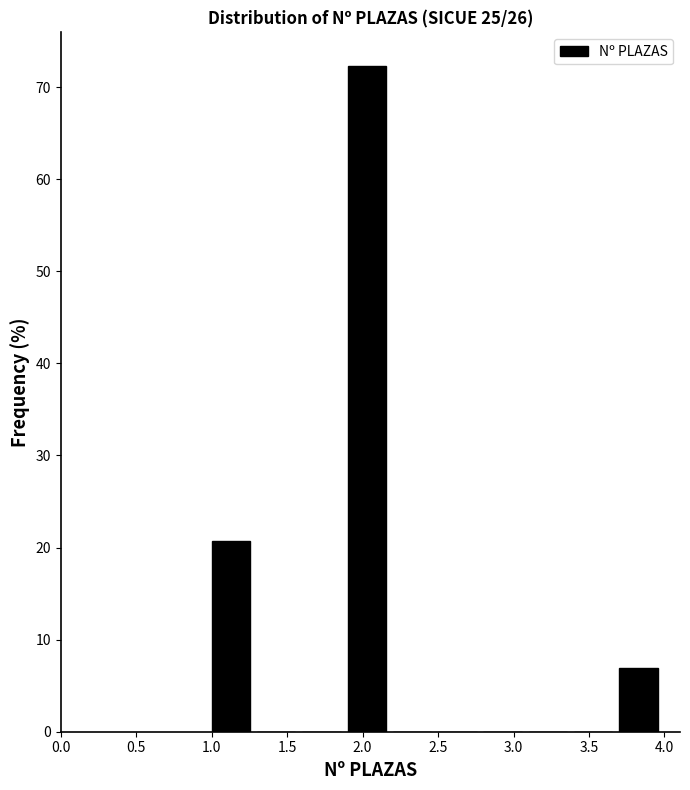

How tall is the bar that spans 3.7 to 4.0 on the x-axis? The values are not printed on the chart, so give them approximately, as read against the axis.

7